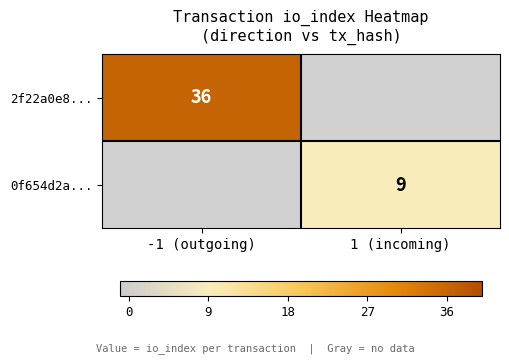

Is it true that 0f654d2a... equals 14 at 1 (incoming)?

False